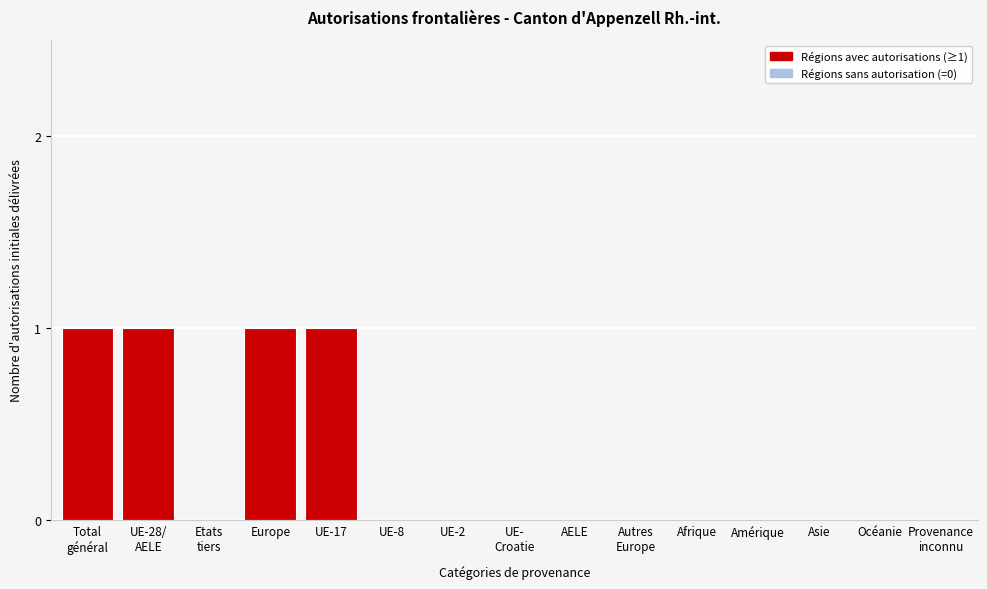

The chart shows a value of 1 at UE-8. True or false?

False